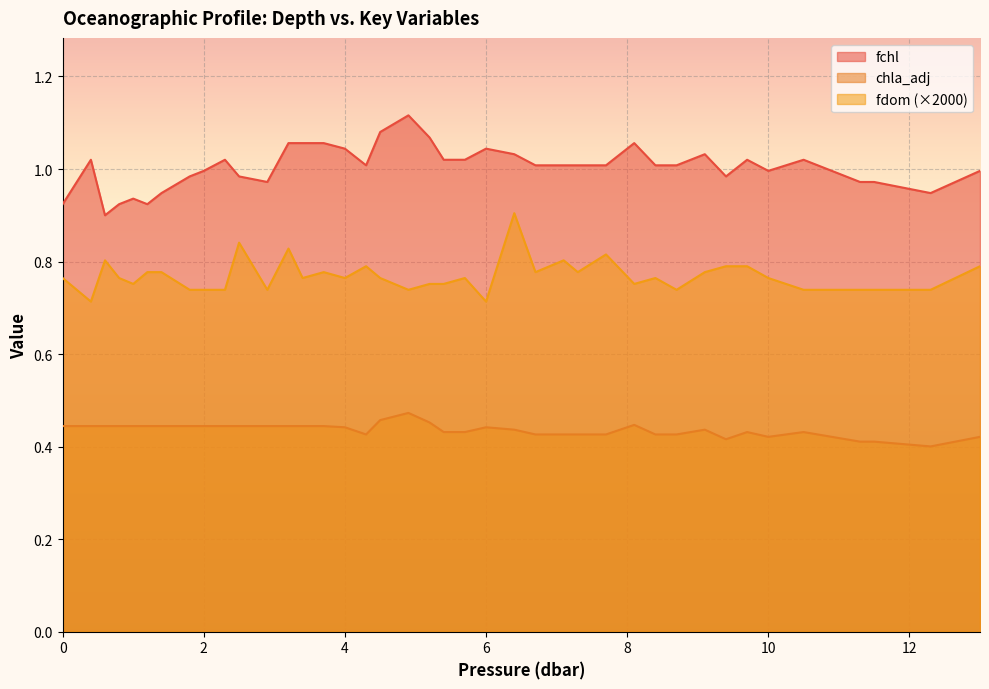

Rank the series by their maximum value, from lowest to highest.

chla_adj, fdom (×2000), fchl